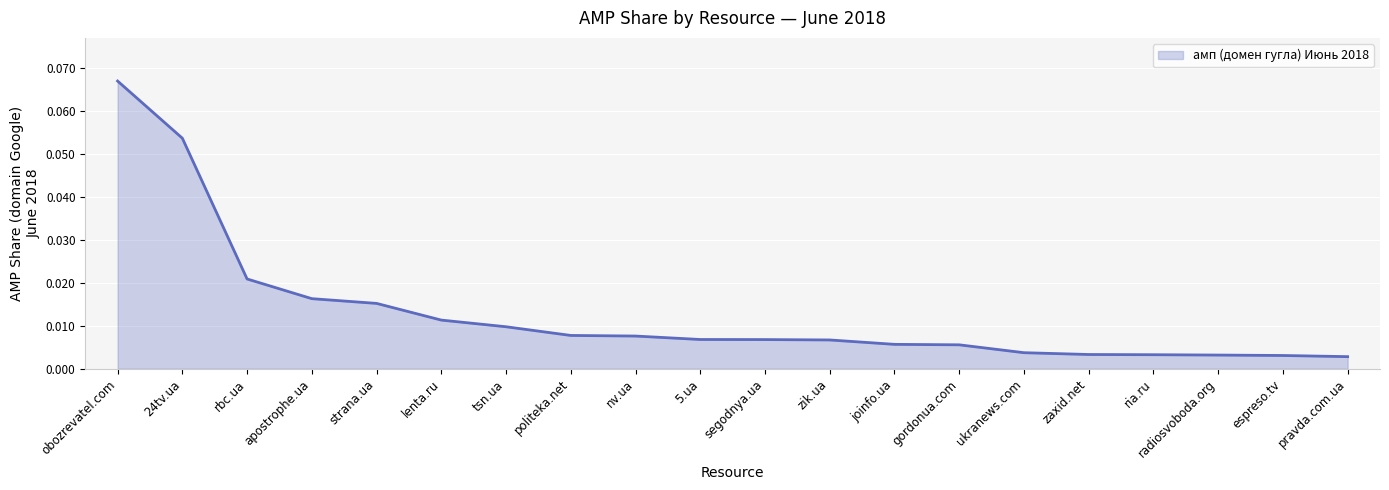

Which has a higher value, pravda.com.ua or tsn.ua?

tsn.ua